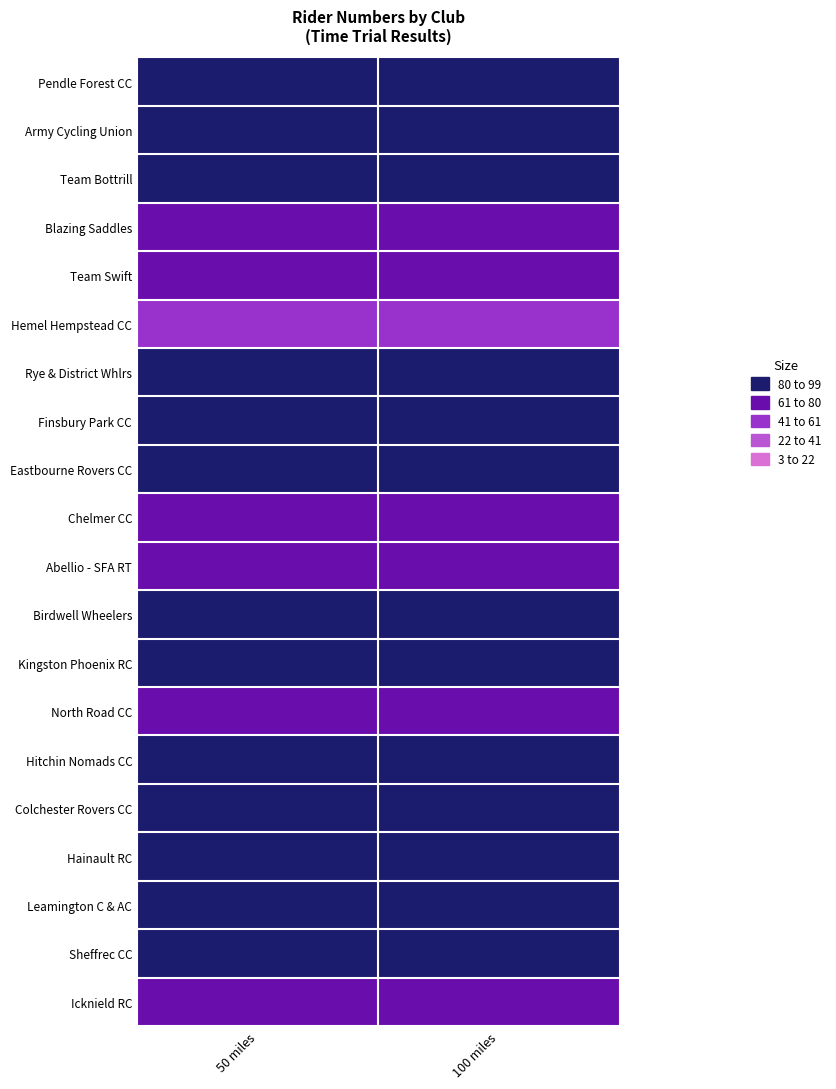

Reading left to right, list all the values displayed in this chart.

Pendle Forest CC: 50 miles=100	100 miles=100
Army Cycling Union: 50 miles=95	100 miles=95
Team Bottrill: 50 miles=86	100 miles=86
Blazing Saddles: 50 miles=75	100 miles=75
Team Swift: 50 miles=70	100 miles=70
Hemel Hempstead CC: 50 miles=49	100 miles=49
Rye & District Whlrs: 50 miles=91	100 miles=91
Finsbury Park CC: 50 miles=80	100 miles=80
Eastbourne Rovers CC: 50 miles=82	100 miles=82
Chelmer CC: 50 miles=72	100 miles=72
Abellio - SFA RT: 50 miles=71	100 miles=71
Birdwell Wheelers: 50 miles=96	100 miles=96
Kingston Phoenix RC: 50 miles=97	100 miles=97
North Road CC: 50 miles=63	100 miles=63
Hitchin Nomads CC: 50 miles=81	100 miles=81
Colchester Rovers CC: 50 miles=99	100 miles=99
Hainault RC: 50 miles=92	100 miles=92
Leamington C & AC: 50 miles=93	100 miles=93
Sheffrec CC: 50 miles=94	100 miles=94
Icknield RC: 50 miles=77	100 miles=77